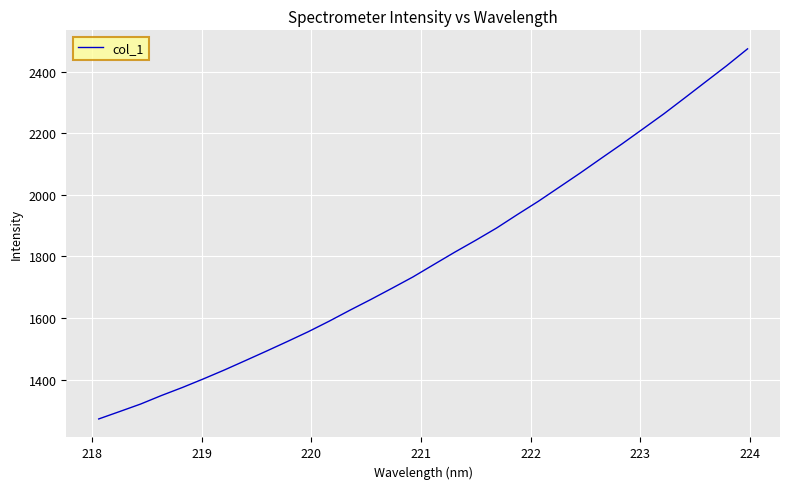

What is the maximum value shown in the chart?

2474.3